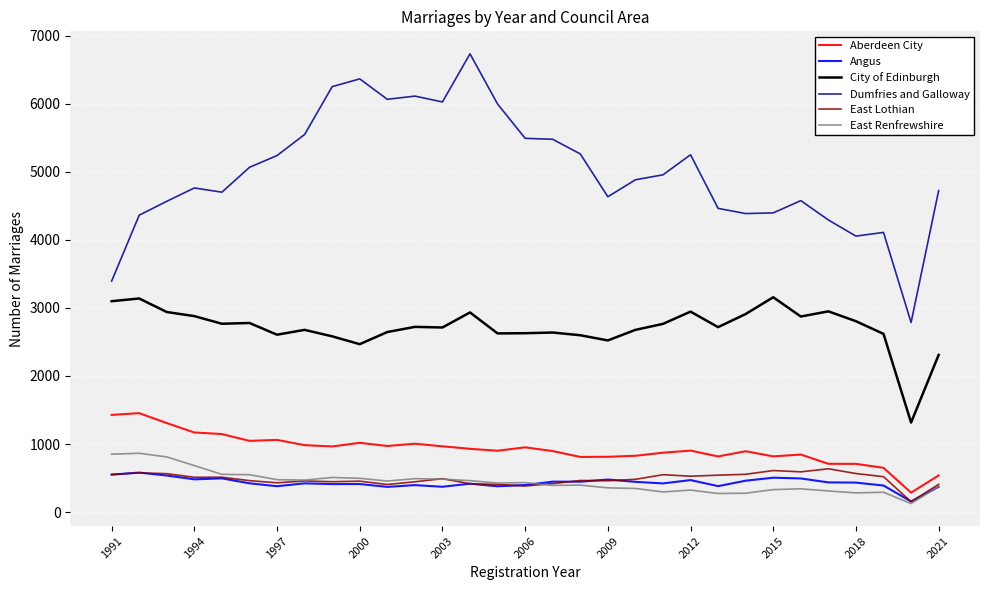

Which series has the largest range (max minus min)?

Dumfries and Galloway